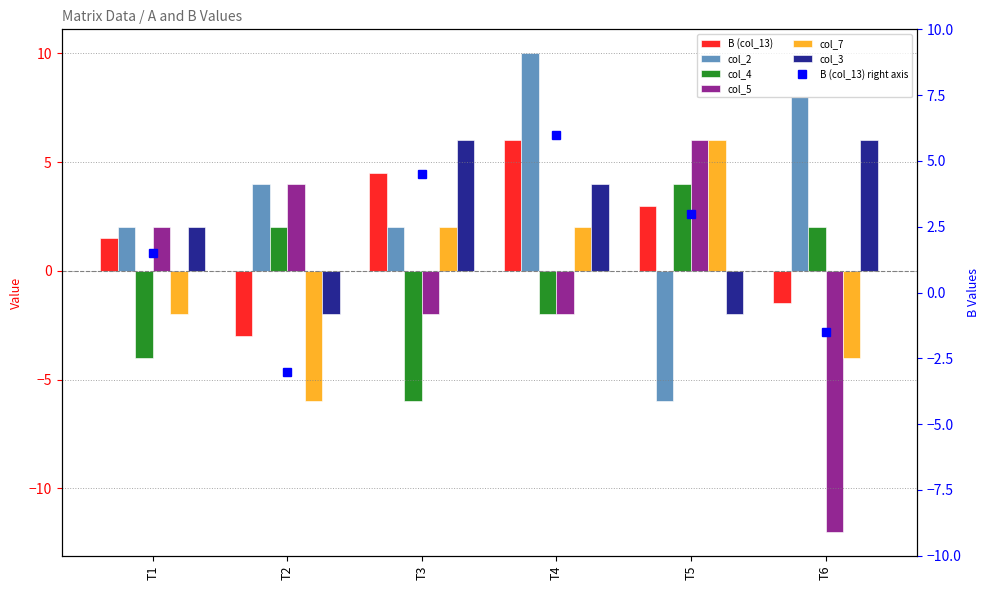

How many bars are there in each group?

6